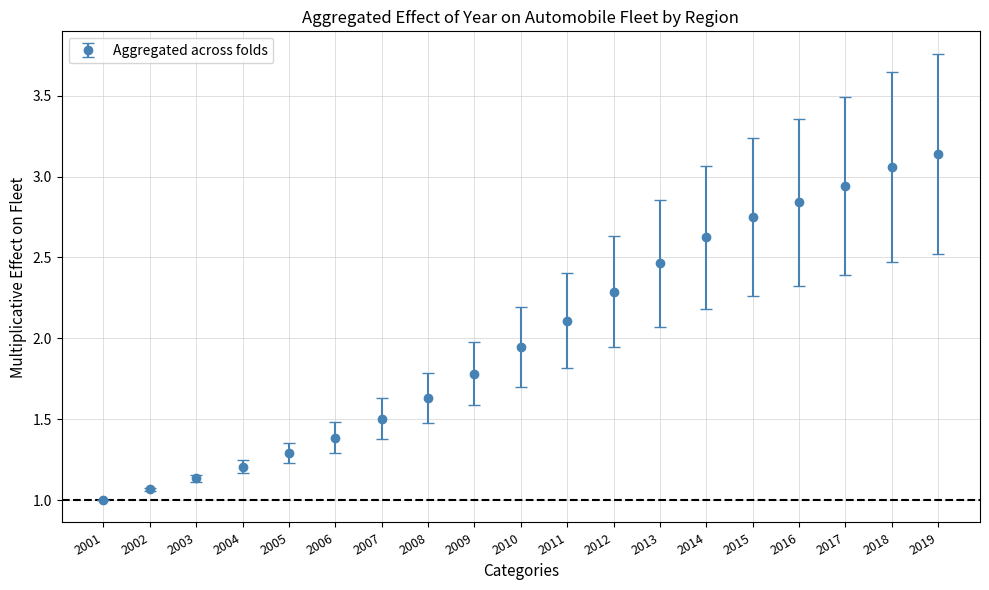

True or false: there are more than 0 points higher than both neighbors.

False